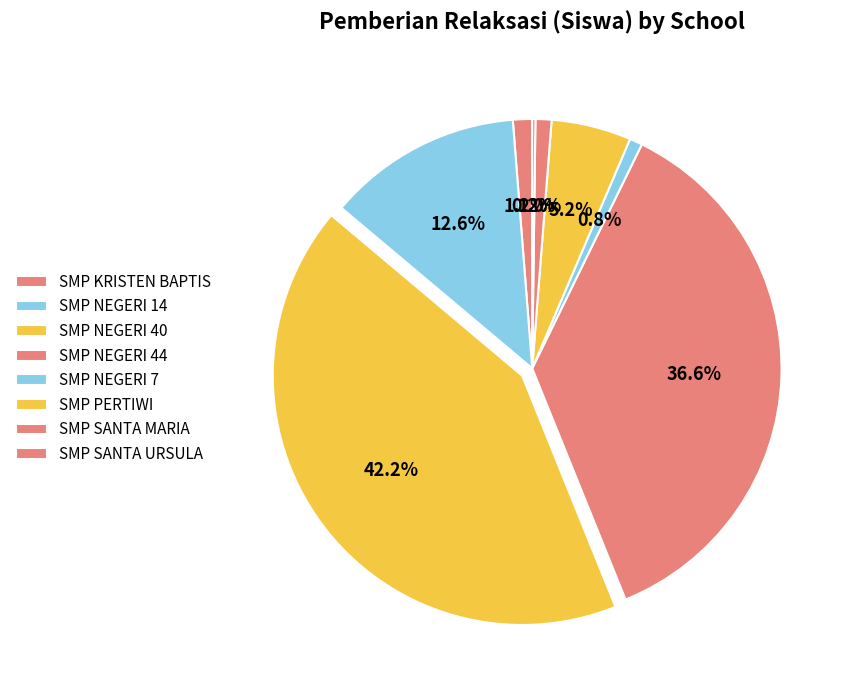

What percentage is NOT represented by SMP NEGERI 14?

87.4%